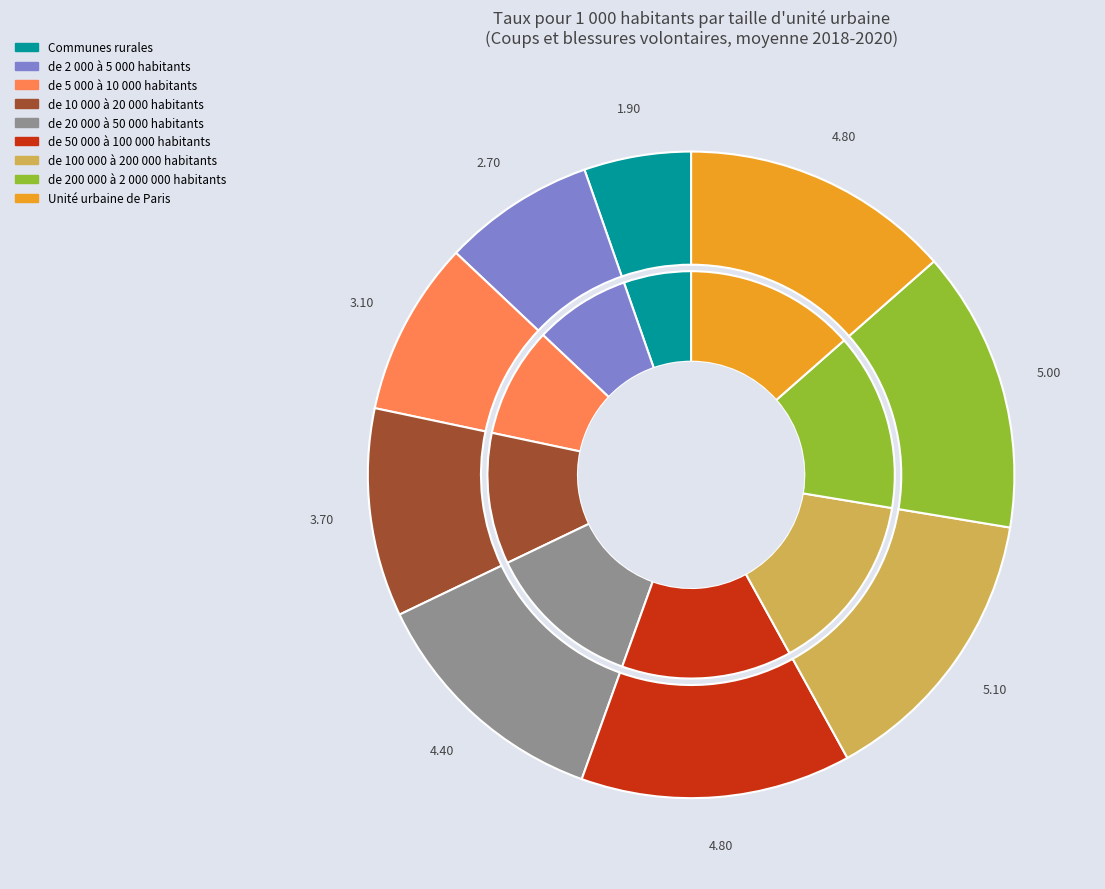

Does any single category account for the majority?

No